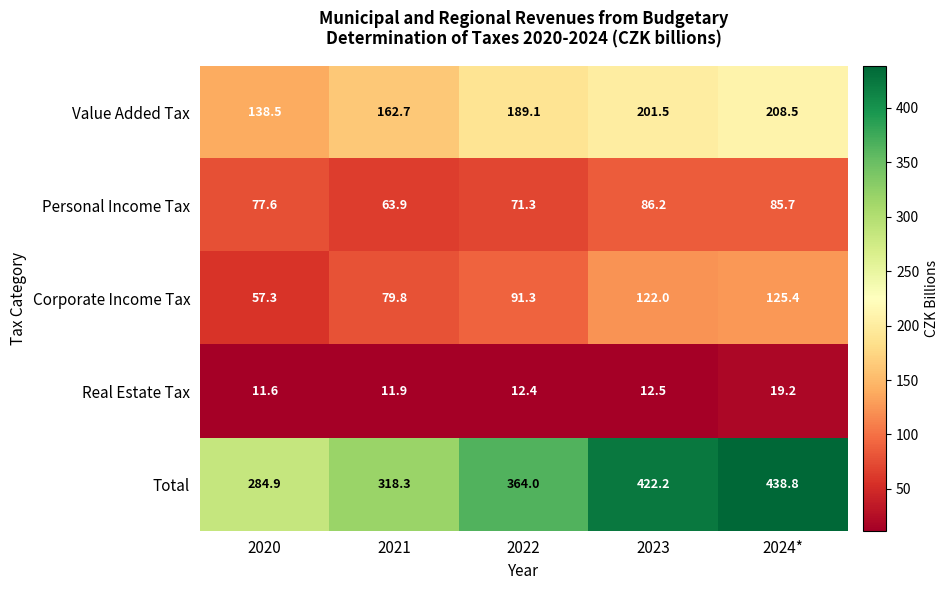

What is the difference between the Corporate Income Tax values at 2022 and 2023?

30.7